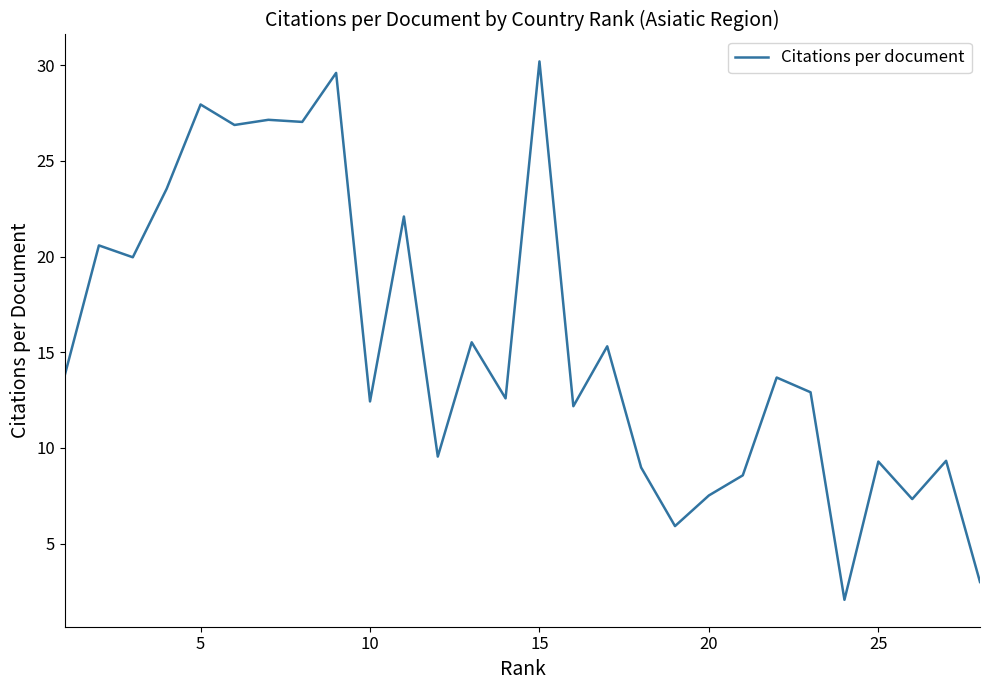

What is the maximum value shown in the chart?

30.2